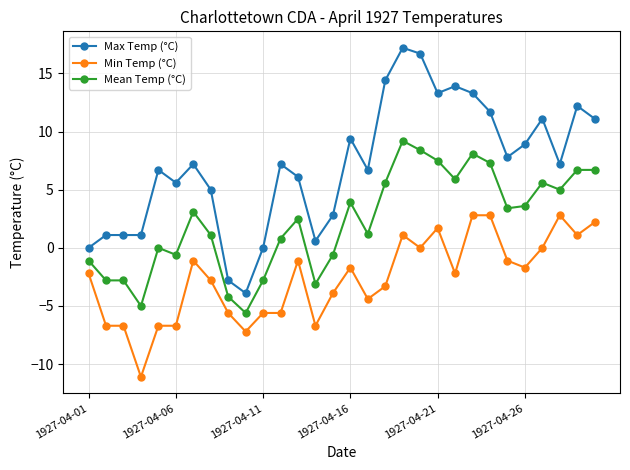

What is the value of the Mean Temp (°C) point at the 28th from the left?

5.0